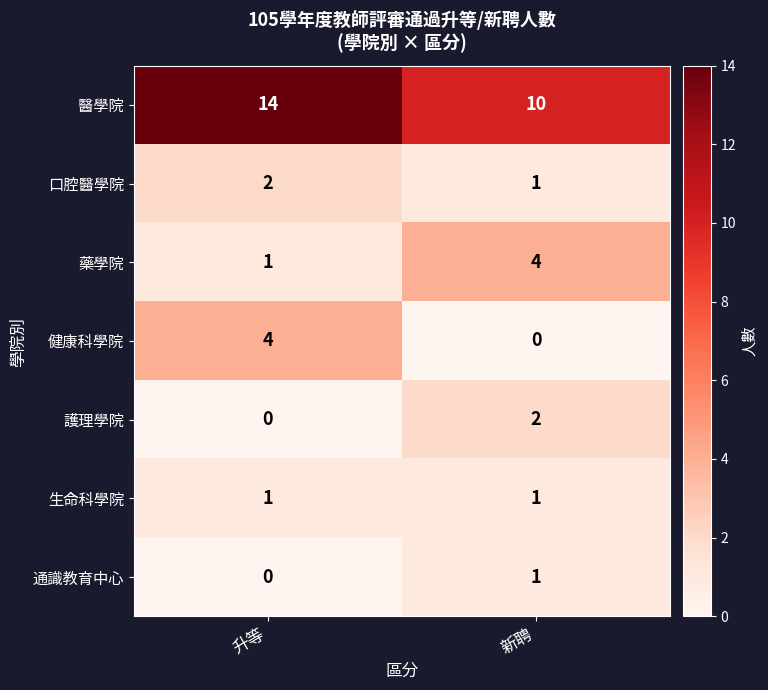

Reading left to right, what are all the values shown in this chart?

醫學院: 升等=14	新聘=10
口腔醫學院: 升等=2	新聘=1
藥學院: 升等=1	新聘=4
健康科學院: 升等=4	新聘=0
護理學院: 升等=0	新聘=2
生命科學院: 升等=1	新聘=1
通識教育中心: 升等=0	新聘=1